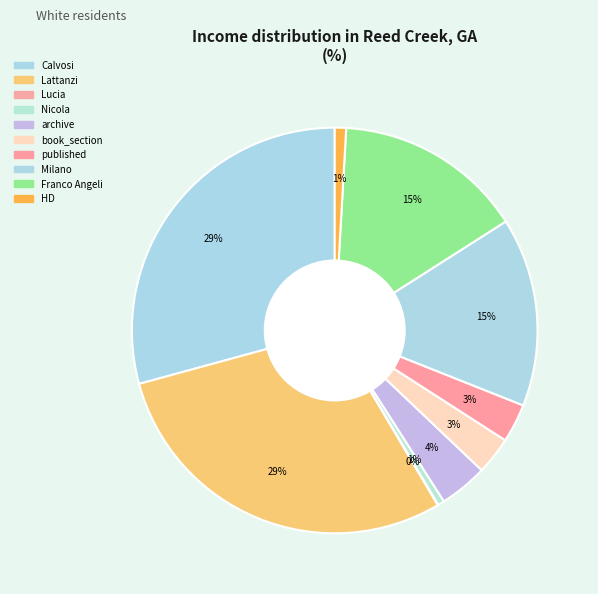

Which category has the smallest portion of the pie?

Lucia